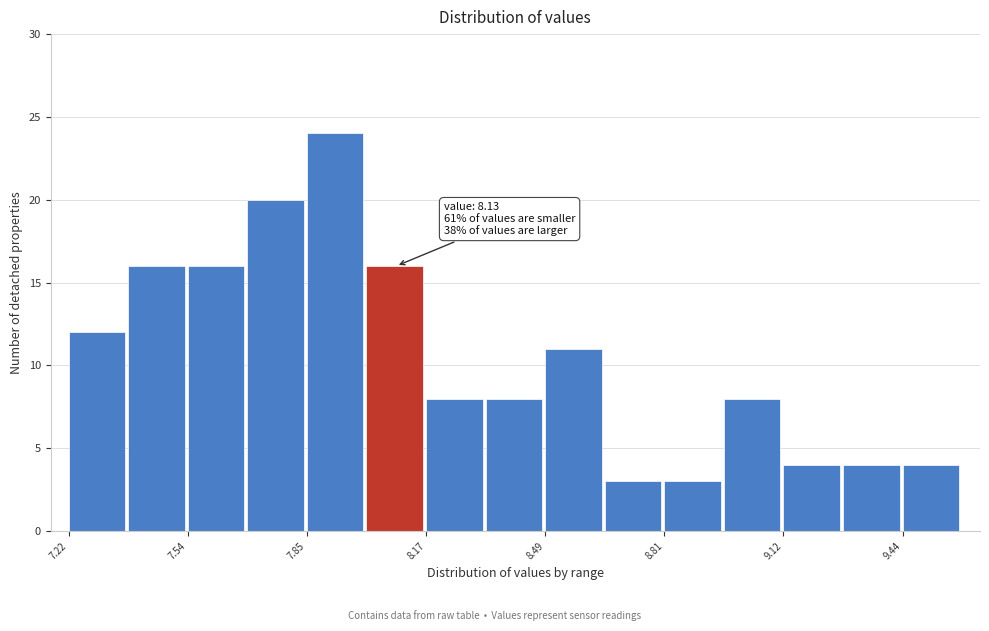

Read against the x-axis, roughly where is the centre of the tallest bar?

7.95